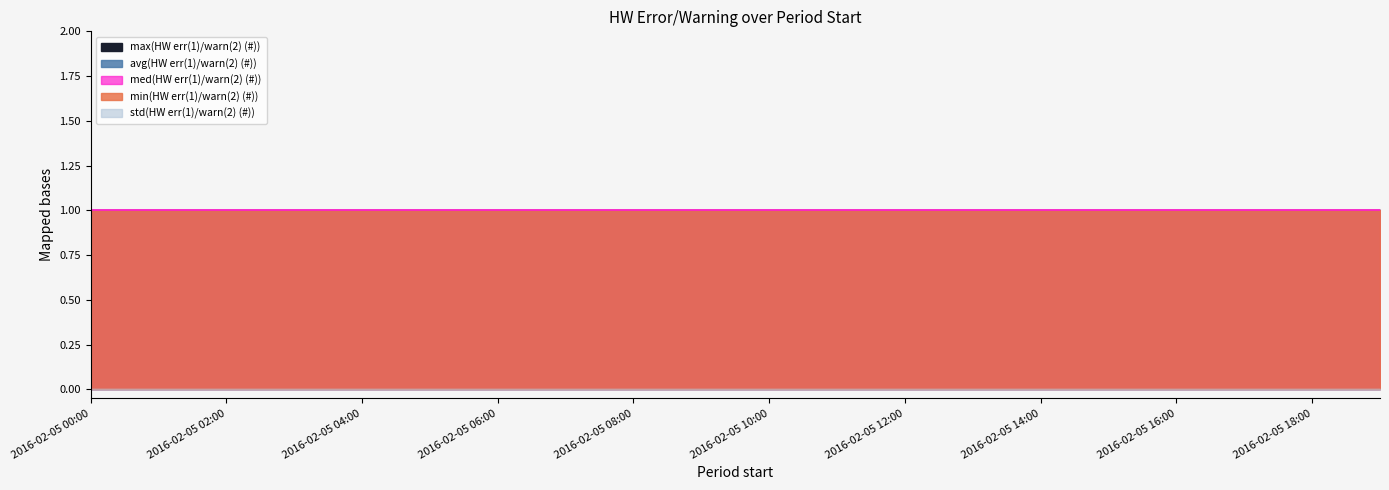

The value of min(HW err(1)/warn(2) (#)) at 2016-02-05 18:00 is 2. True or false?

False